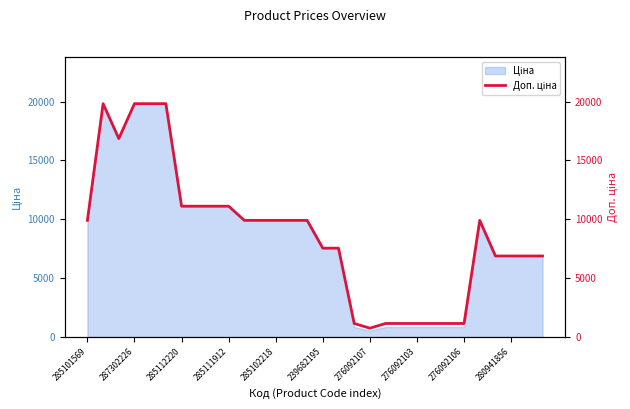

How many data points are less than 9908?

14